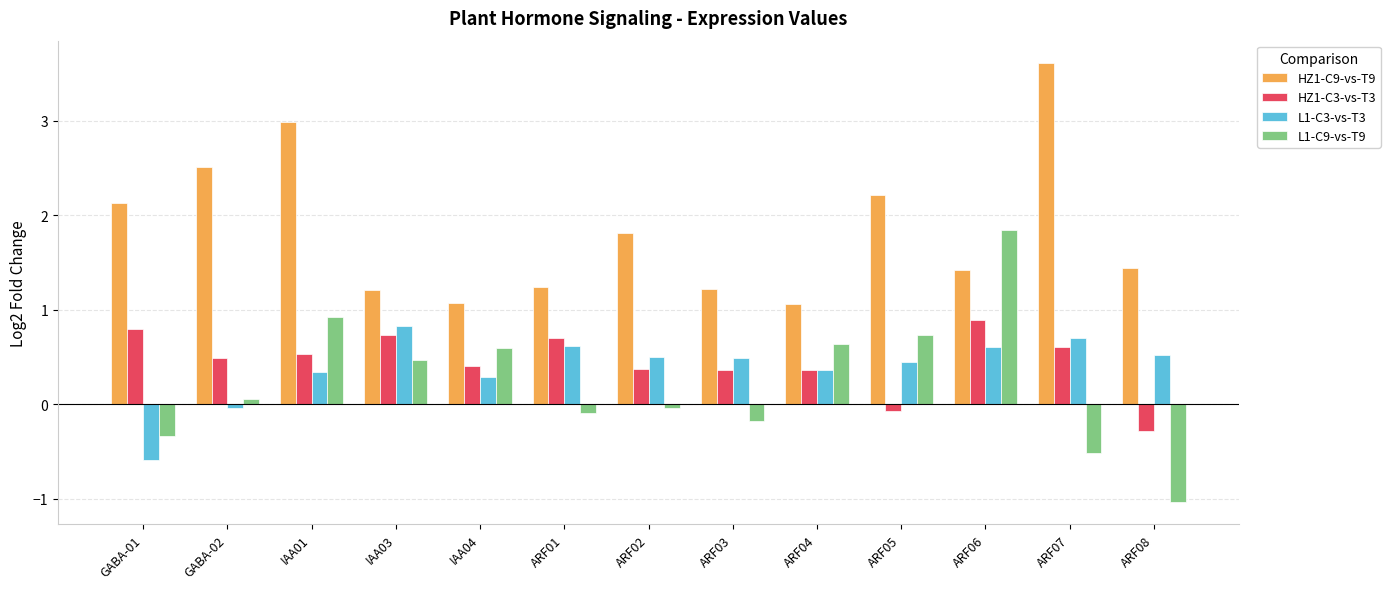

What is the value of the L1-C3-vs-T3 bar at the 7th from the left?

0.5